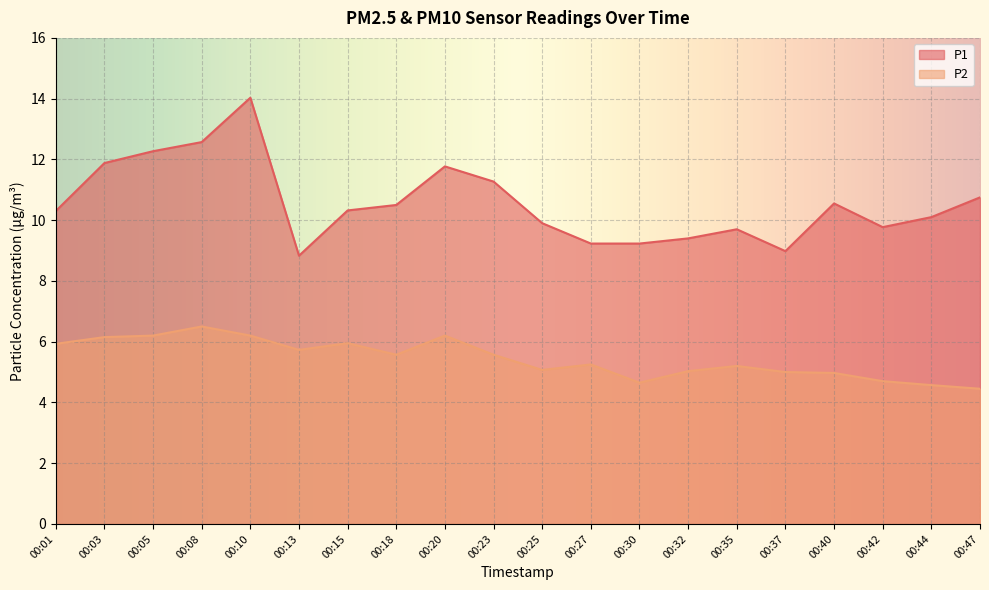

What is the sum of all P1 values?

211.3